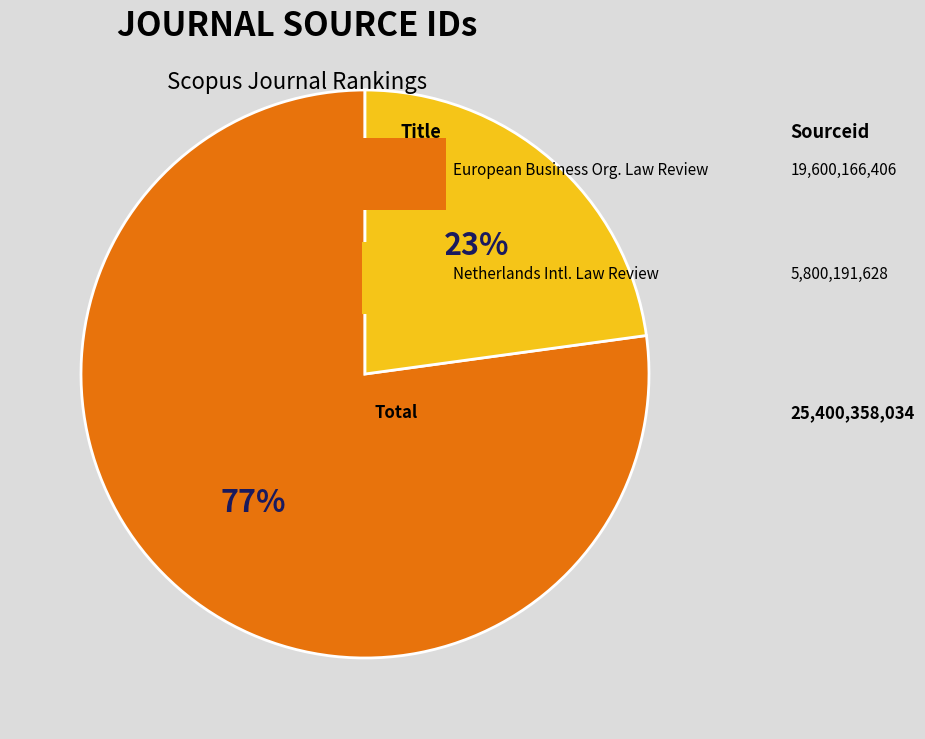

To the nearest percent, what is the difference between the largest and smallest slice percentages?

54%